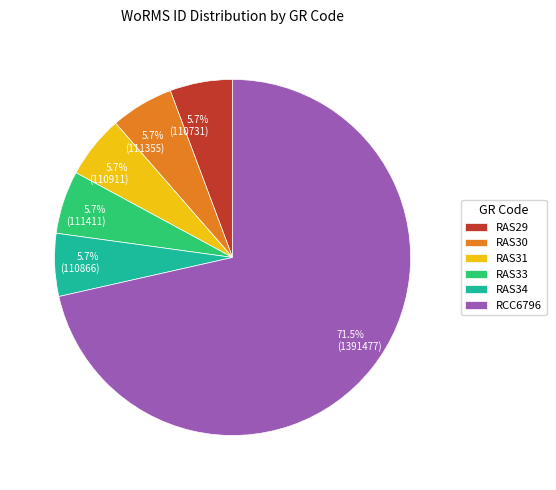

To the nearest percent, what percentage of the pie is RAS29?

6%